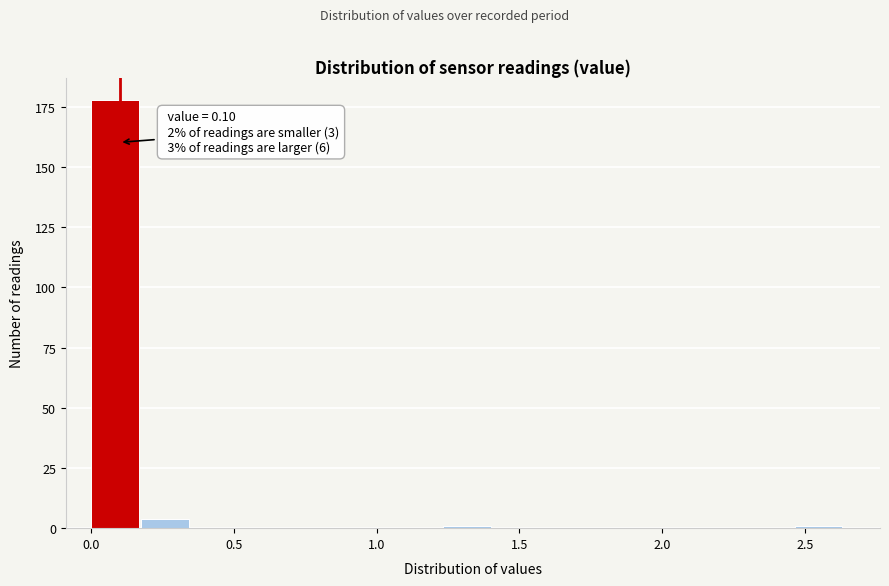

Read against the x-axis, roughly where is the centre of the tallest bar?

0.10